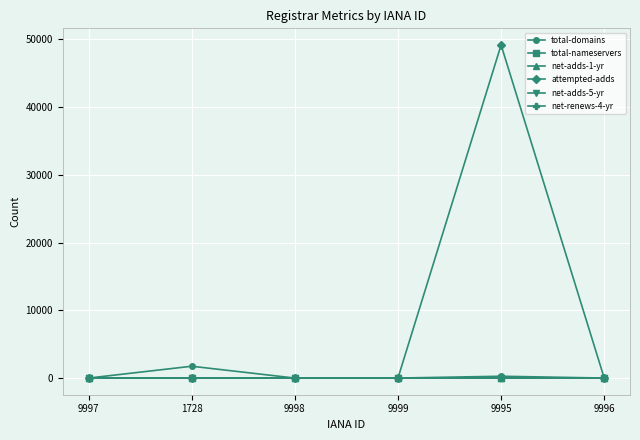

What is the difference between the net-adds-5-yr values at 9995 and 1728?

2